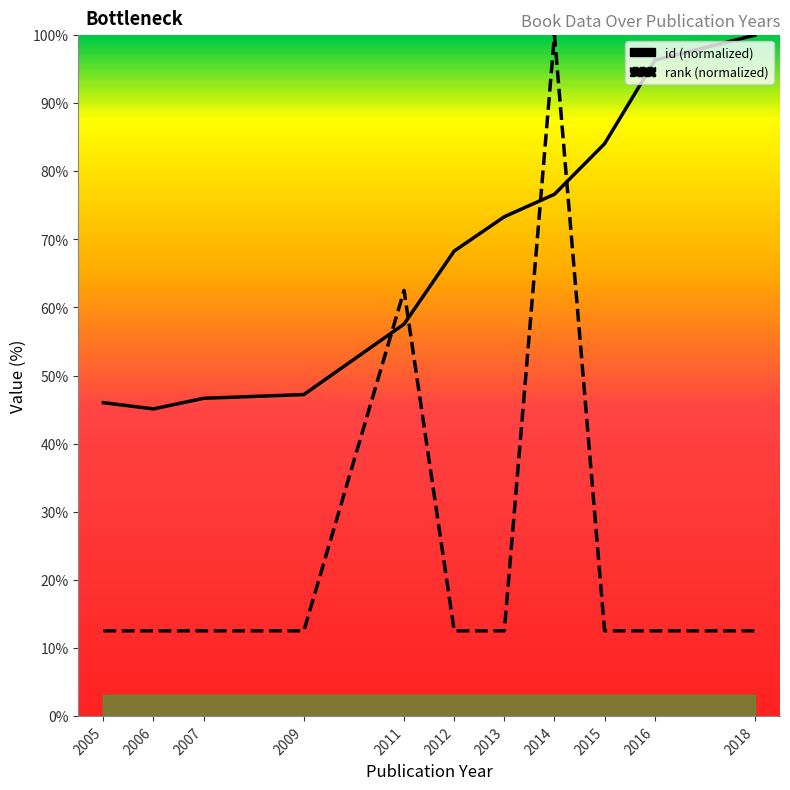

Is the value of id (normalized) at 2011 greater than the value of rank (normalized) at 2012?

Yes